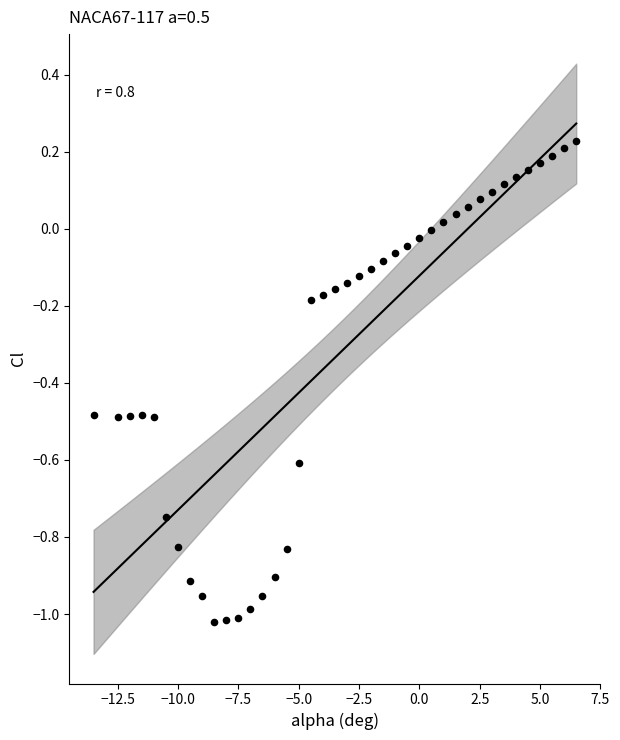

What is the range of Y values (max minus min)?

1.2